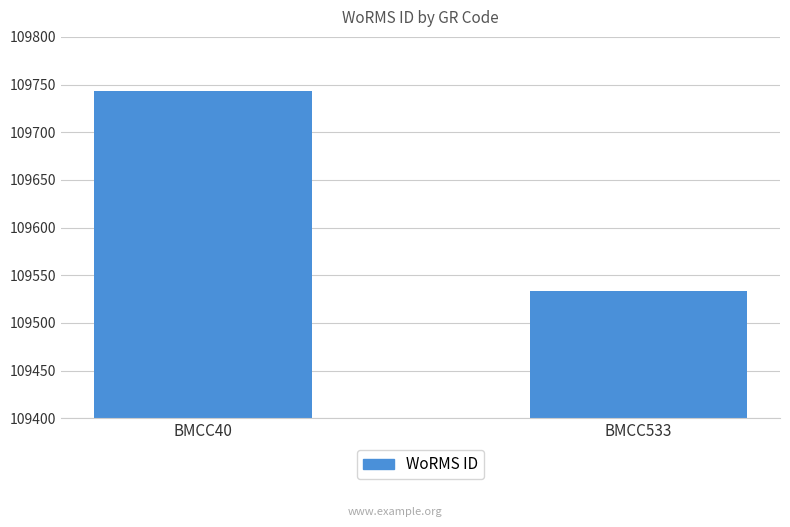

Does the chart contain any negative values?

No